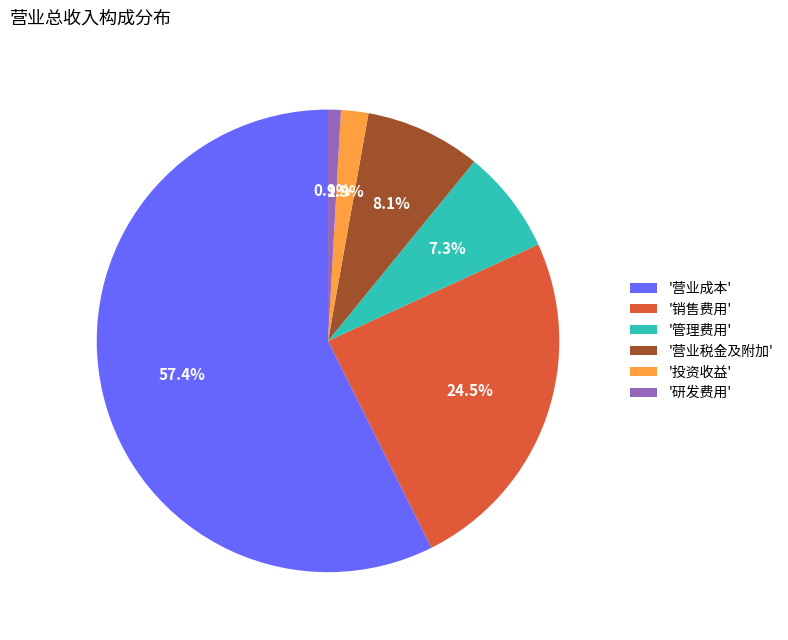

To the nearest percent, what is the average slice percentage?

17%